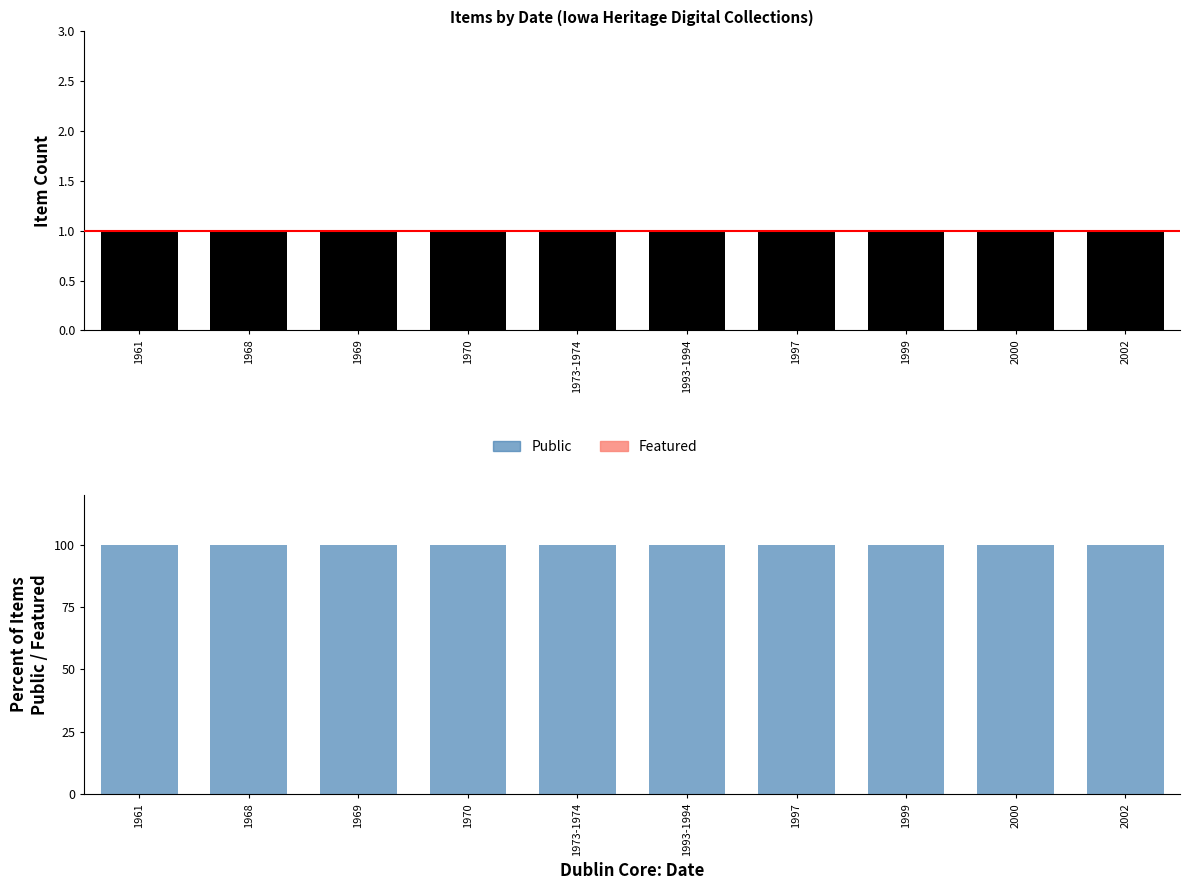

Are the bars horizontal?

No